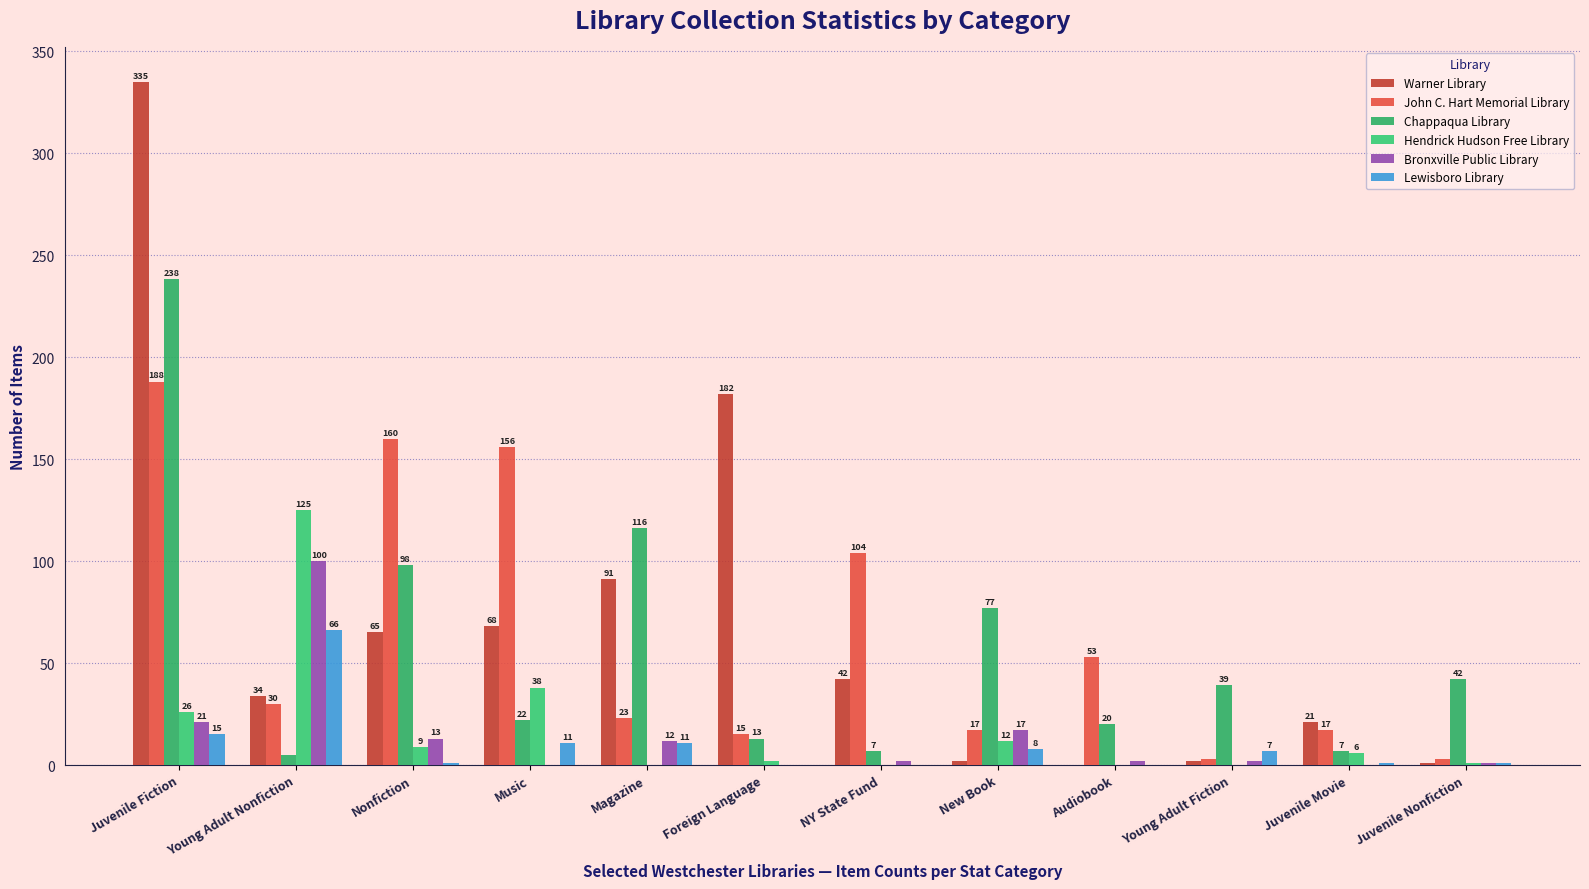

At which category is the sum across all series the highest?

Juvenile Fiction